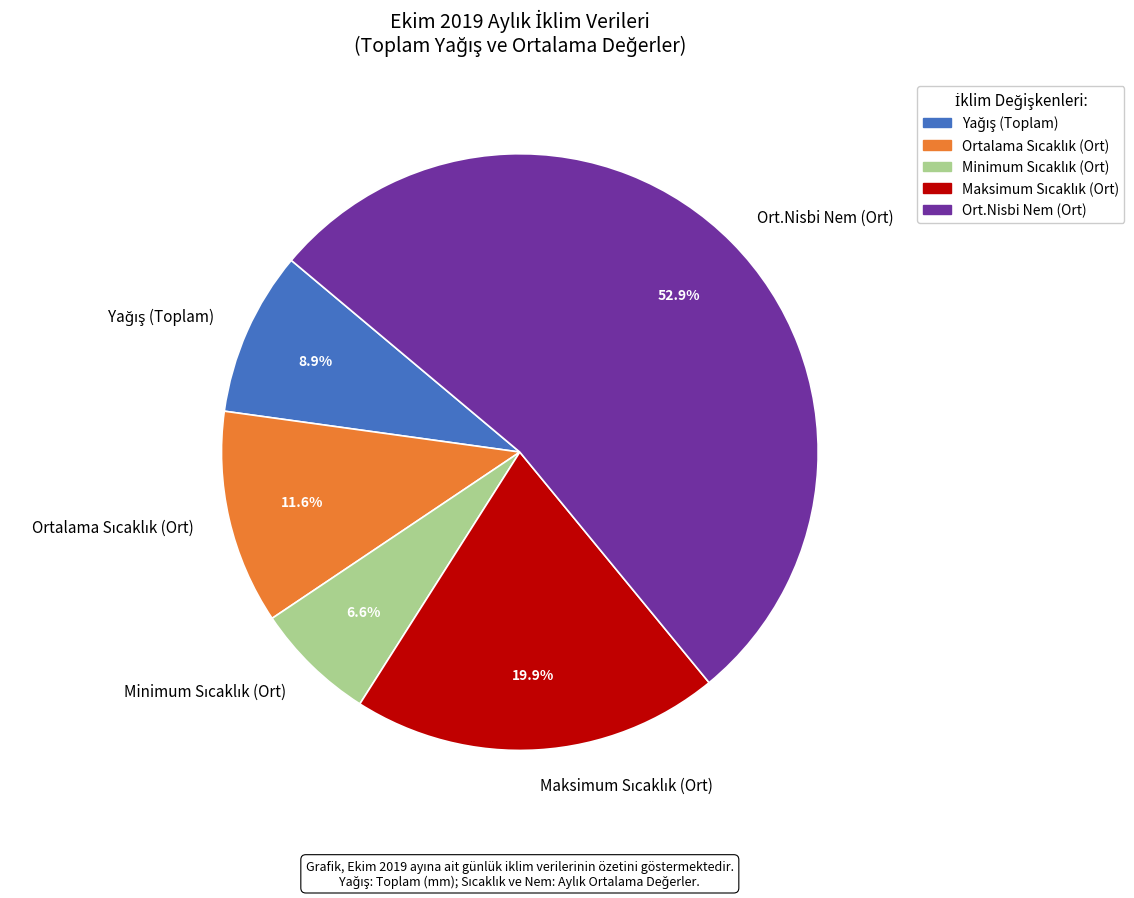

Does any single category account for the majority?

Yes